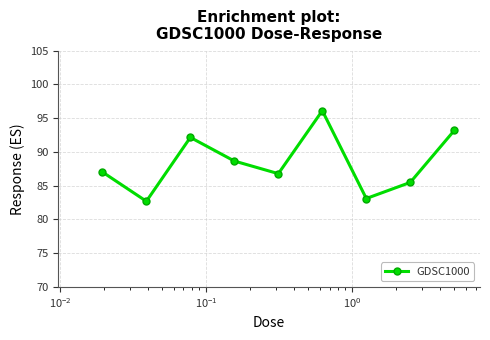

What is the value of the 9th point from the left?

93.2